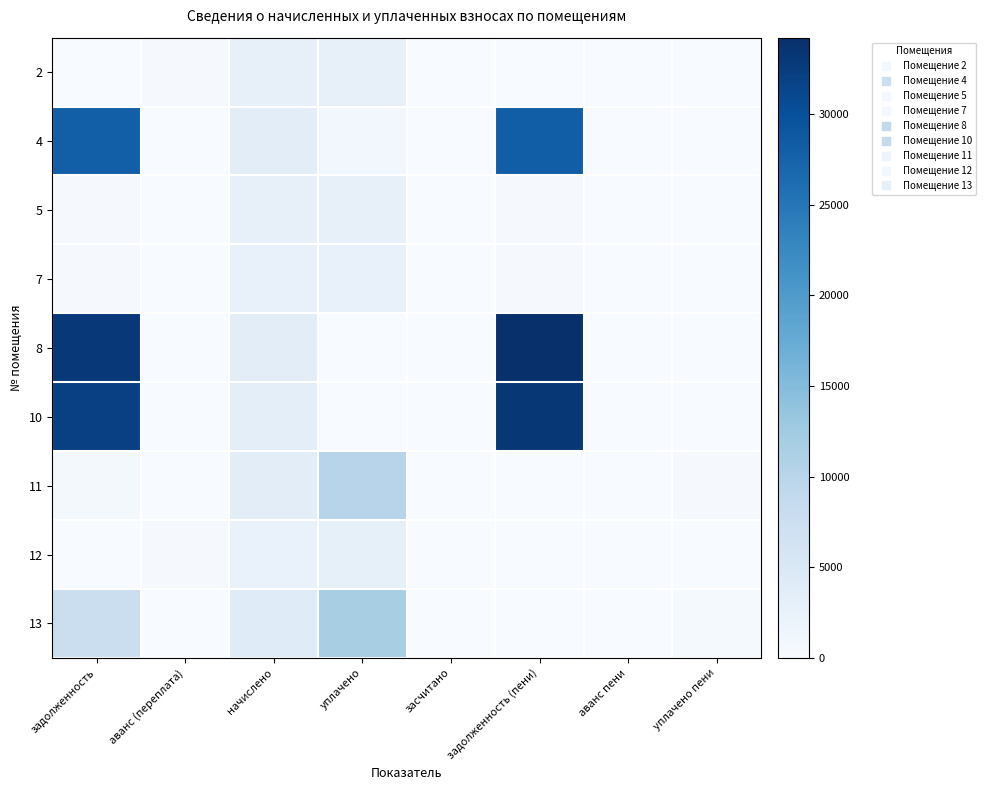

Which label corresponds to the smallest value in the chart?

задолженность